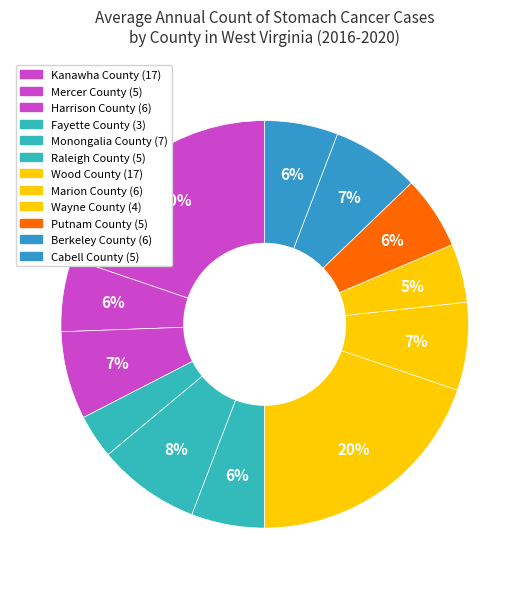

How many slices are in this pie chart?

12